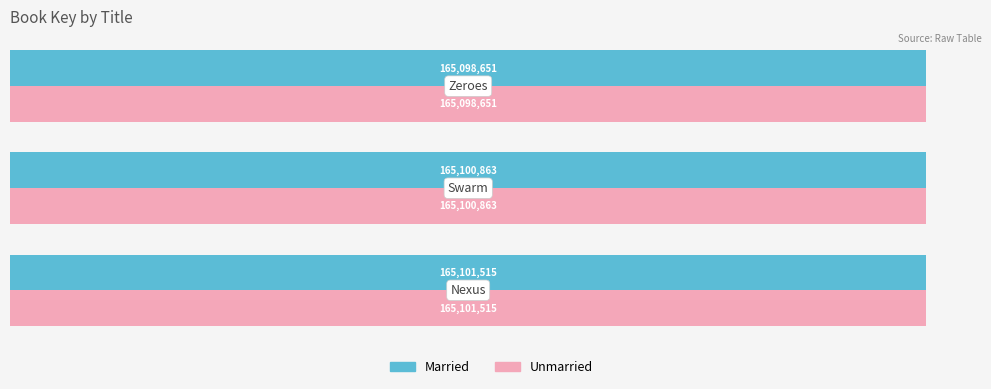

Which series has the largest range (max minus min)?

Married